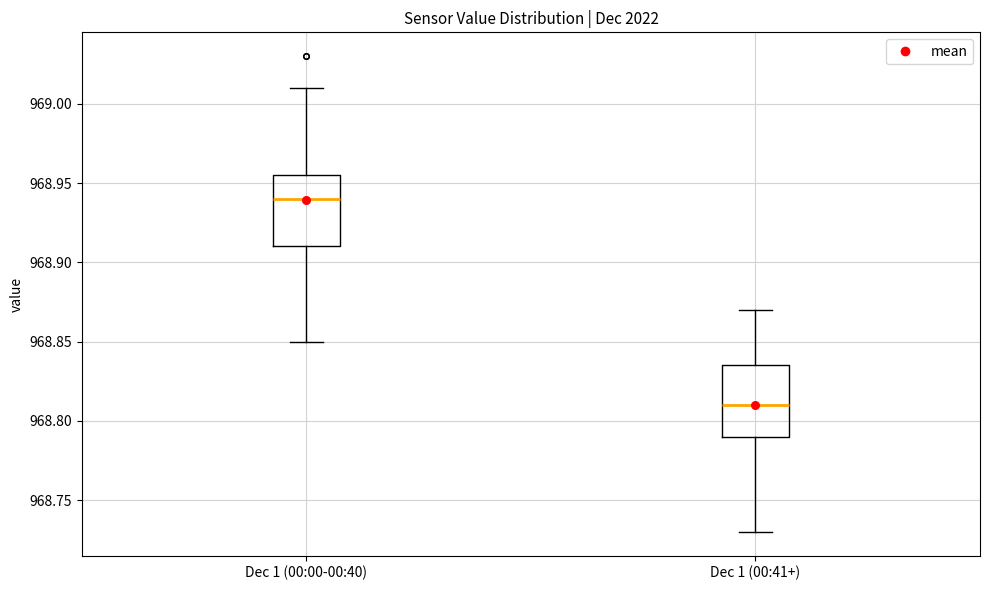

Where does the median line of the box for Dec 1 (00:41+) sit on the y-axis? The values are not printed on the chart, so give them approximately, as read against the axis.

968.810